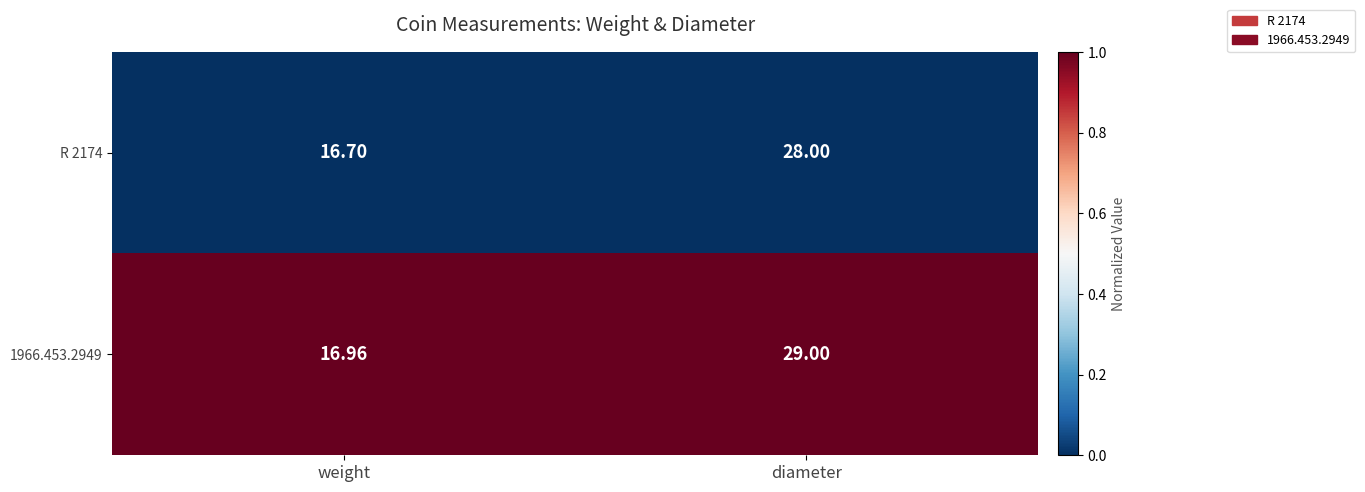

What is the difference between the highest and lowest values at weight?

0.3